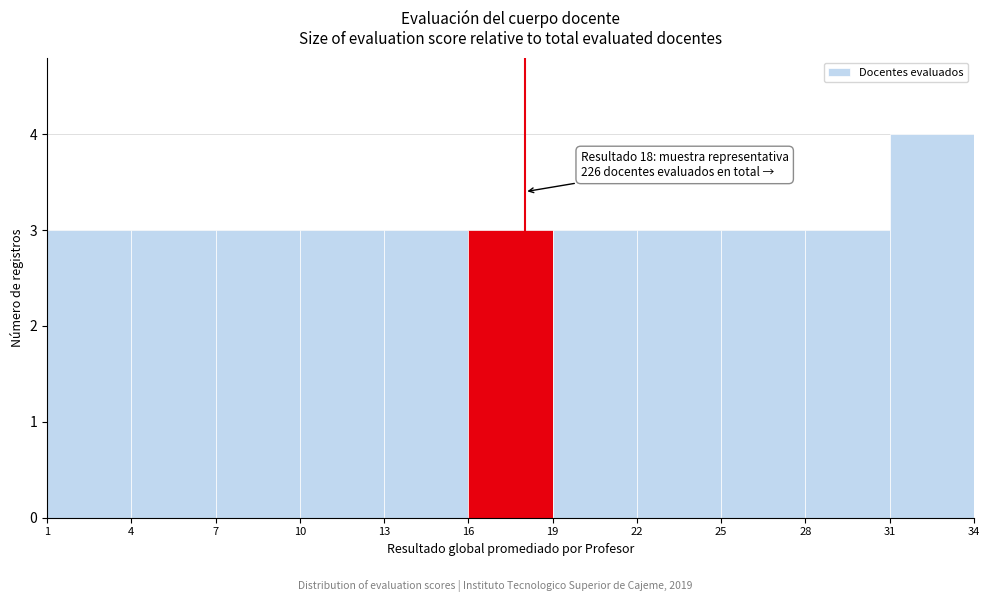

Which range on the x-axis has the tallest bar?

31 to 34